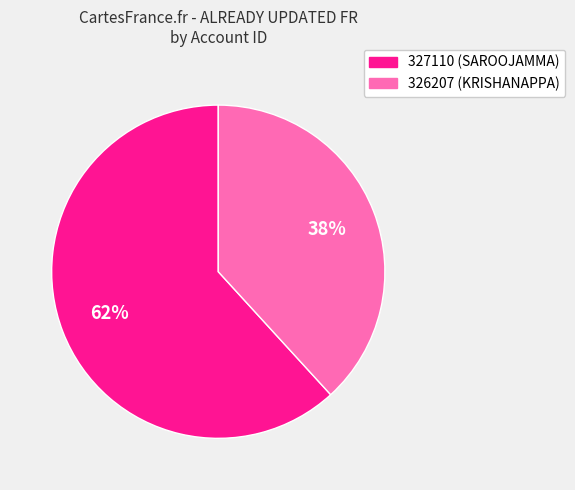

True or false: 326207 accounts for 38% of the total.

True